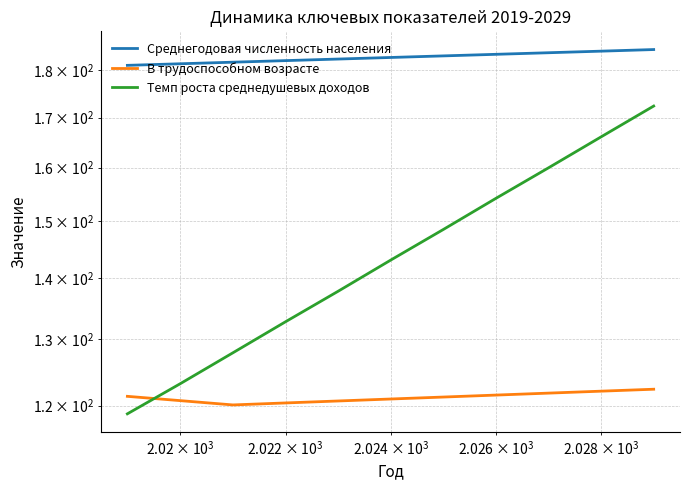

True or false: Темп роста среднедушевых доходов has a value of 262.4 at 8.

False